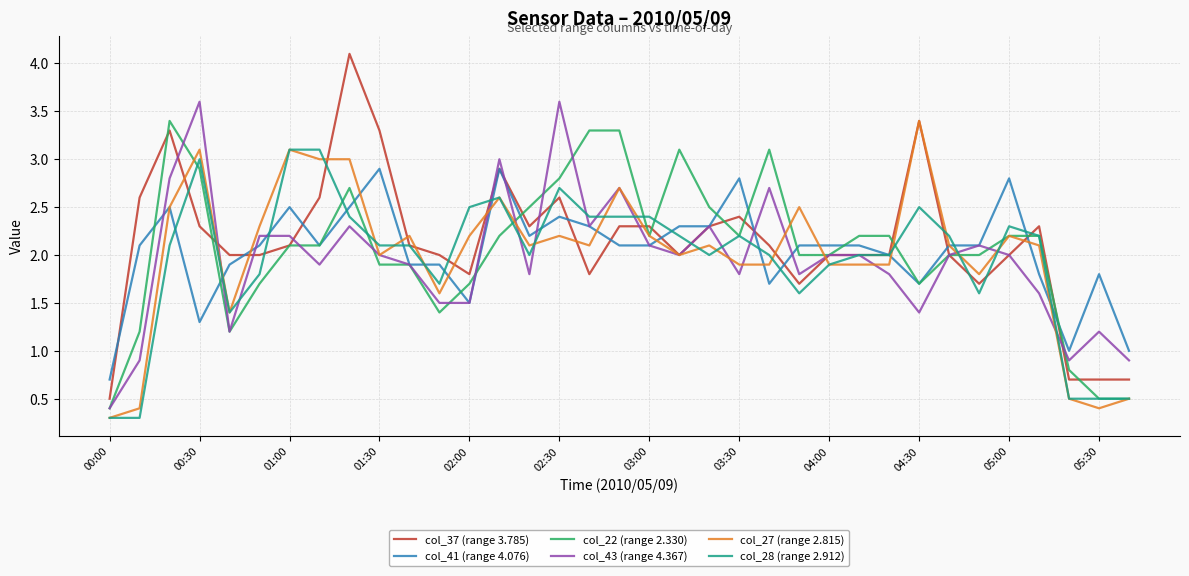

Which series has the largest range (max minus min)?

col_37 (range 3.785)